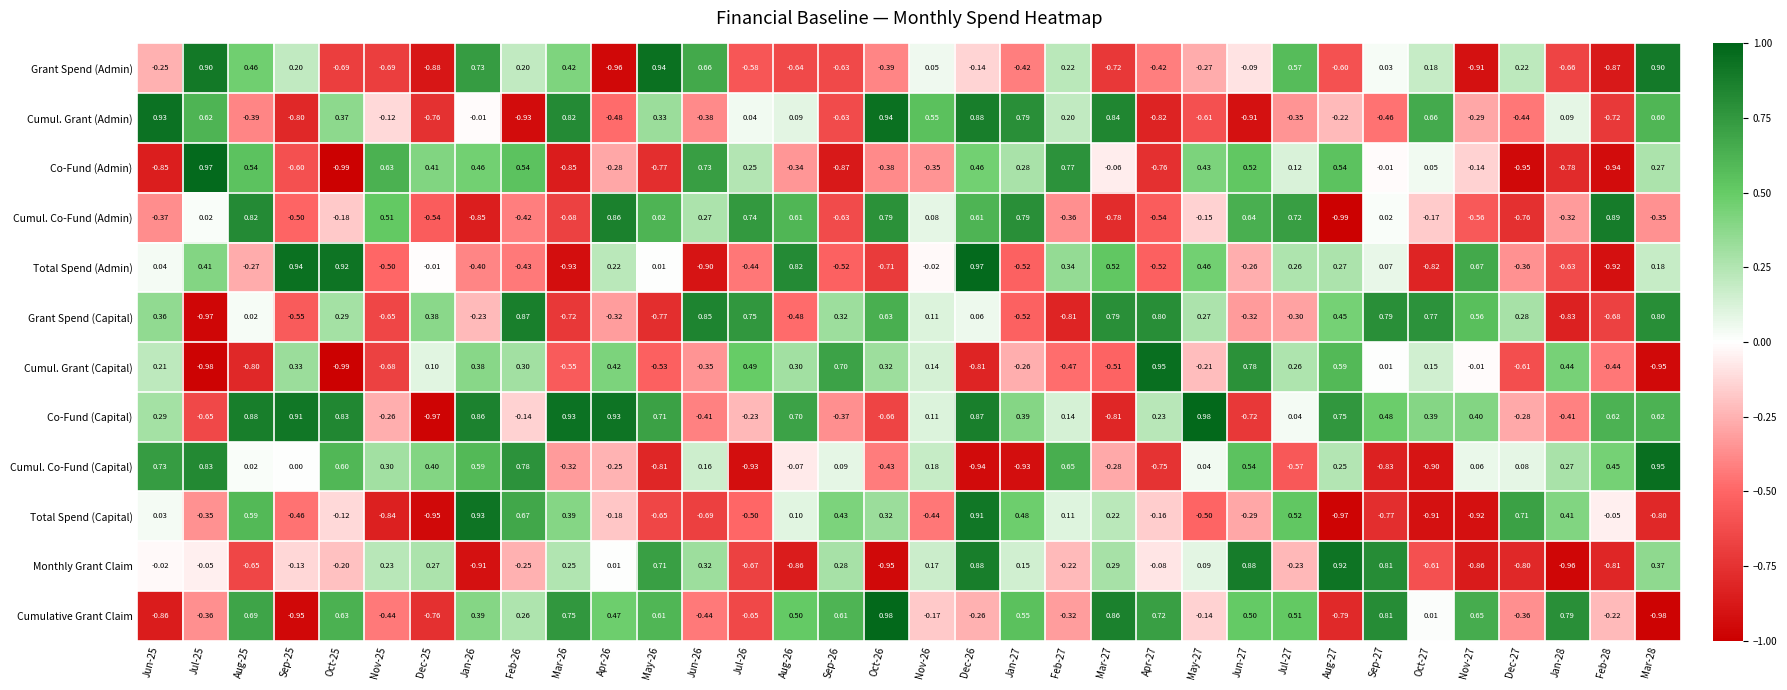

Between Feb-26 and Jun-27, which series saw the biggest shift?

Grant Spend (Capital)